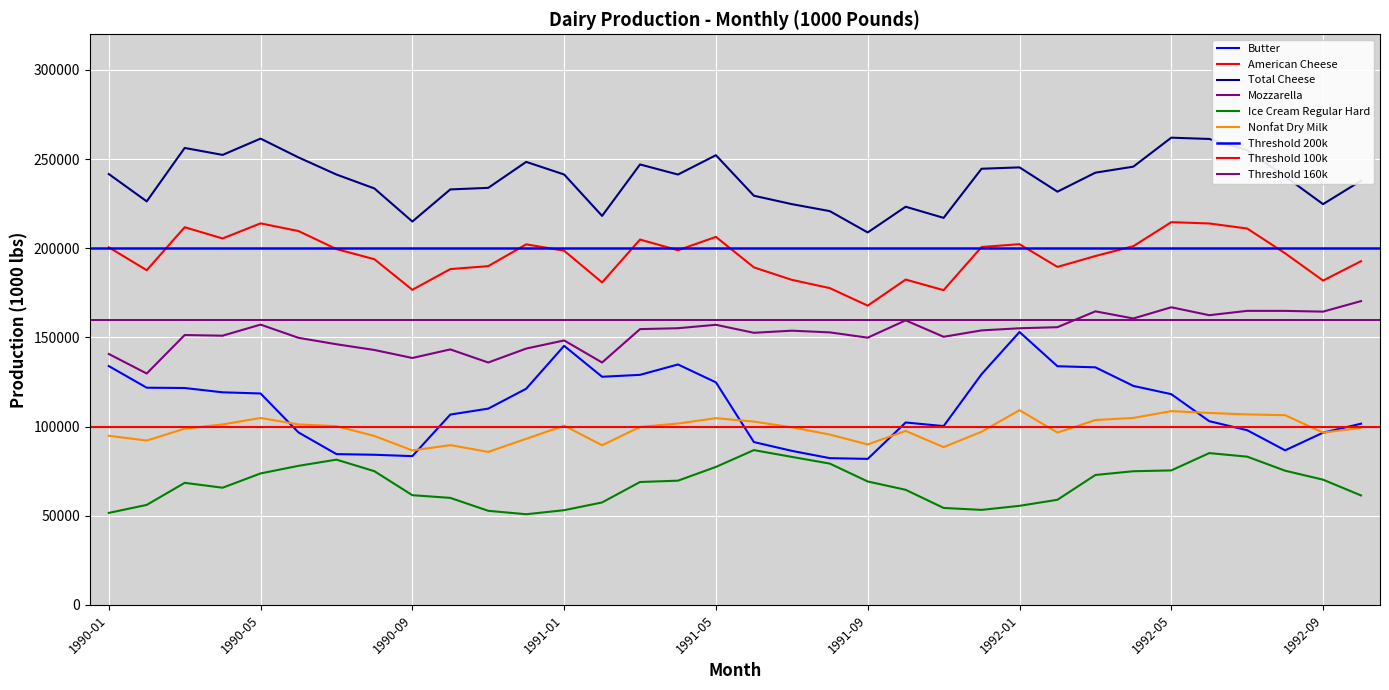

What is the spread (max minus min) of values at 1992-06?

176166